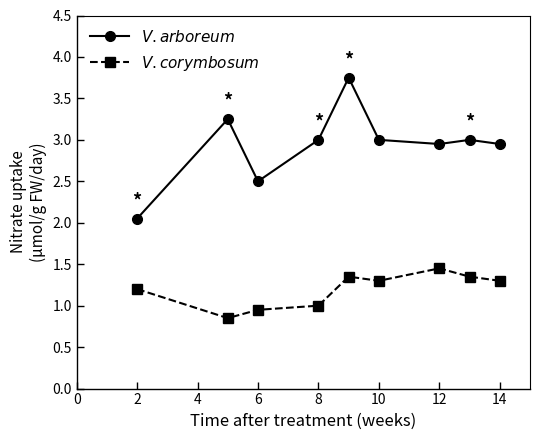

Reading right to left, what are all the values shown in this chart?

$V. arboreum$: 3.0	3.0	3.0	3.0	3.8	3.0	2.5	3.2	2.0
$V. corymbosum$: 1.3	1.4	1.4	1.3	1.4	1.0	0.9	0.8	1.2